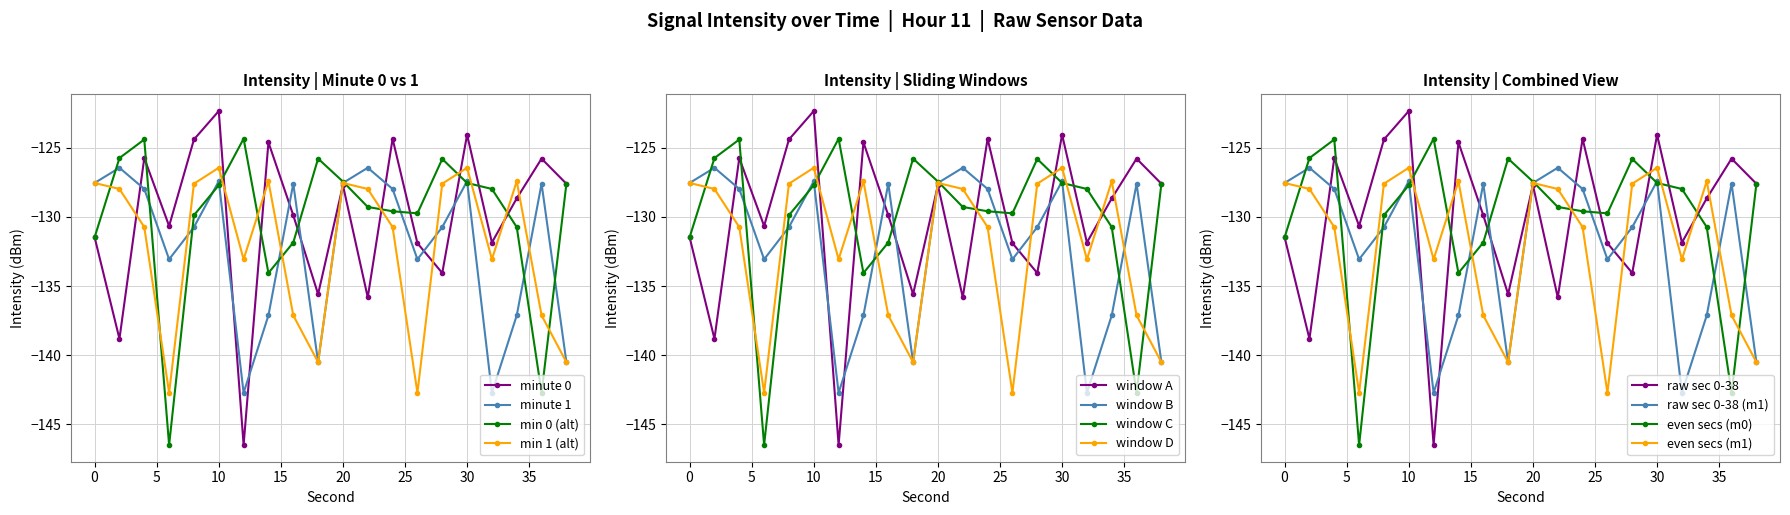

Which series ends up on top after the final intersection of minute 0 (even) and minute 1?

minute 0 (even)